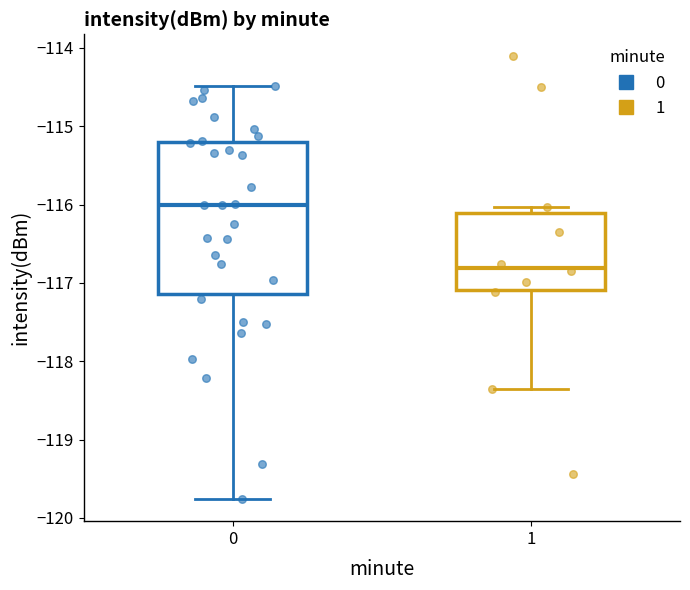

Reading left to right, read every box against the y-axis: the position of its median line, the range the box covers, and the ends of its whiskers. The values are not printed on the chart, so give them approximately, as read against the axis.

0: median -116.0, box -117.1 to -115.2, whiskers -119.8 to -114.5
1: median -116.8, box -117.1 to -116.1, whiskers -118.4 to -116.0